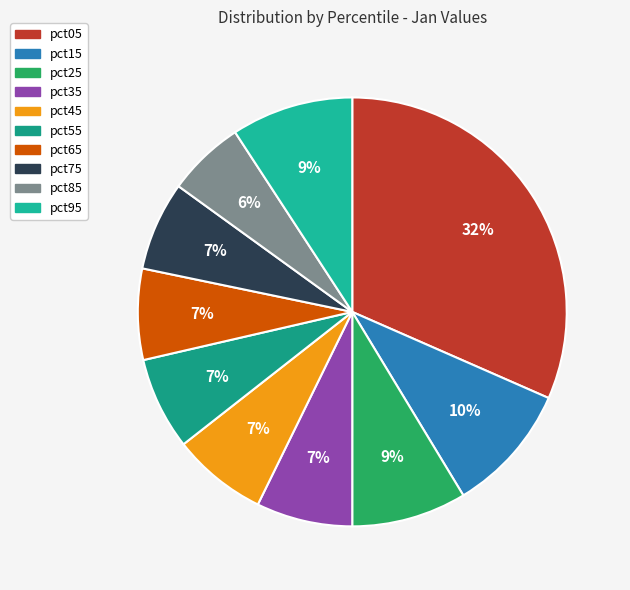

Count the number of slices in the pie.

10